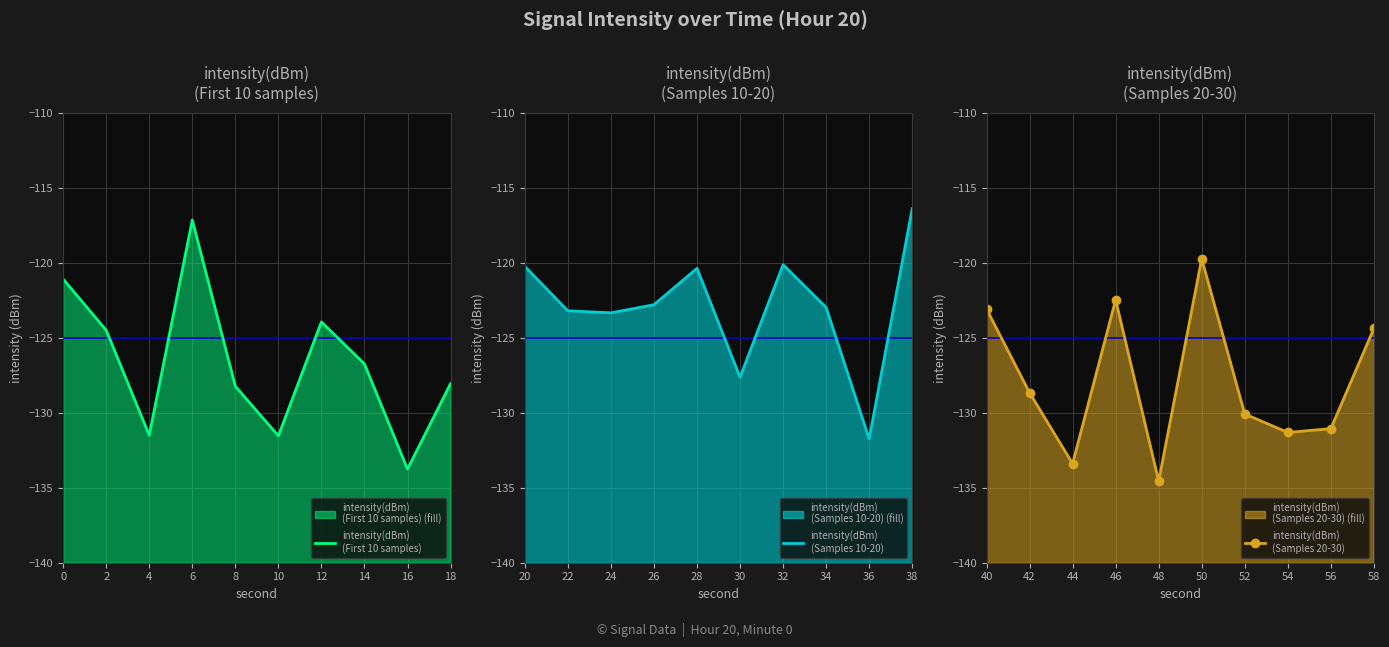

The value of intensity(dBm)
(First 10 samples) at 10 is -208.3. True or false?

False